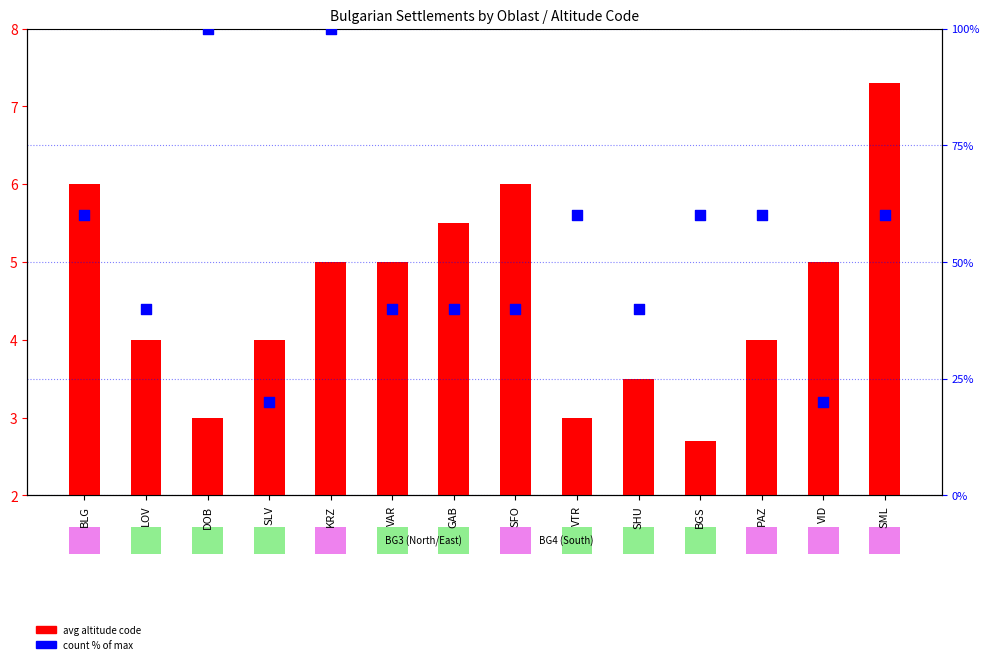

Which series has the widest spread of Y values?

count % of max